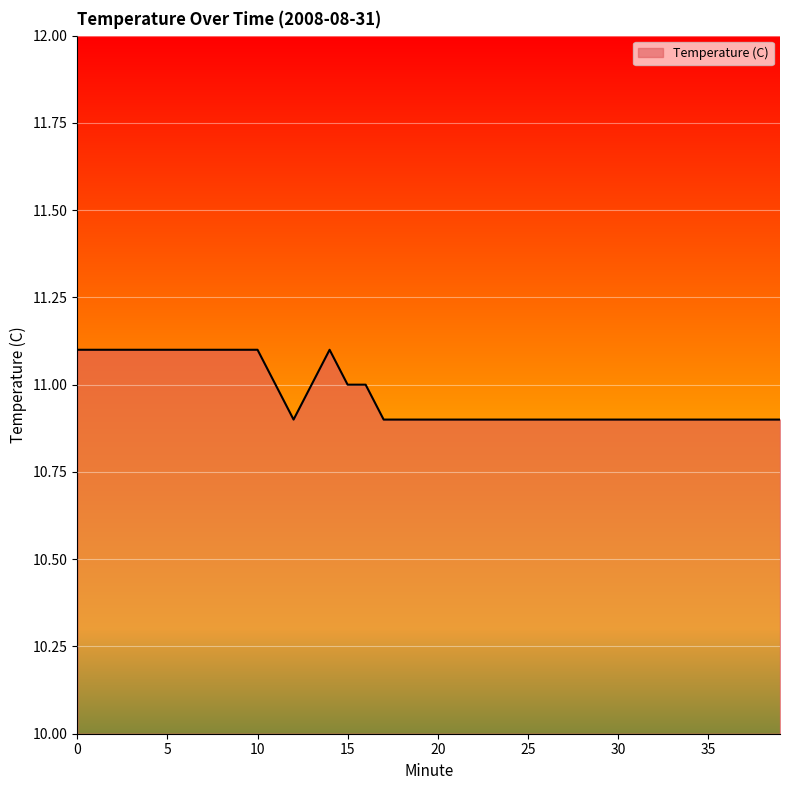

Reading right to left, extract all data points from this chart.

10.9	10.9	10.9	10.9	10.9	10.9	10.9	10.9	10.9	10.9	10.9	10.9	10.9	10.9	10.9	10.9	10.9	10.9	10.9	10.9	10.9	10.9	10.9	11.0	11.0	11.1	11.0	10.9	11.0	11.1	11.1	11.1	11.1	11.1	11.1	11.1	11.1	11.1	11.1	11.1